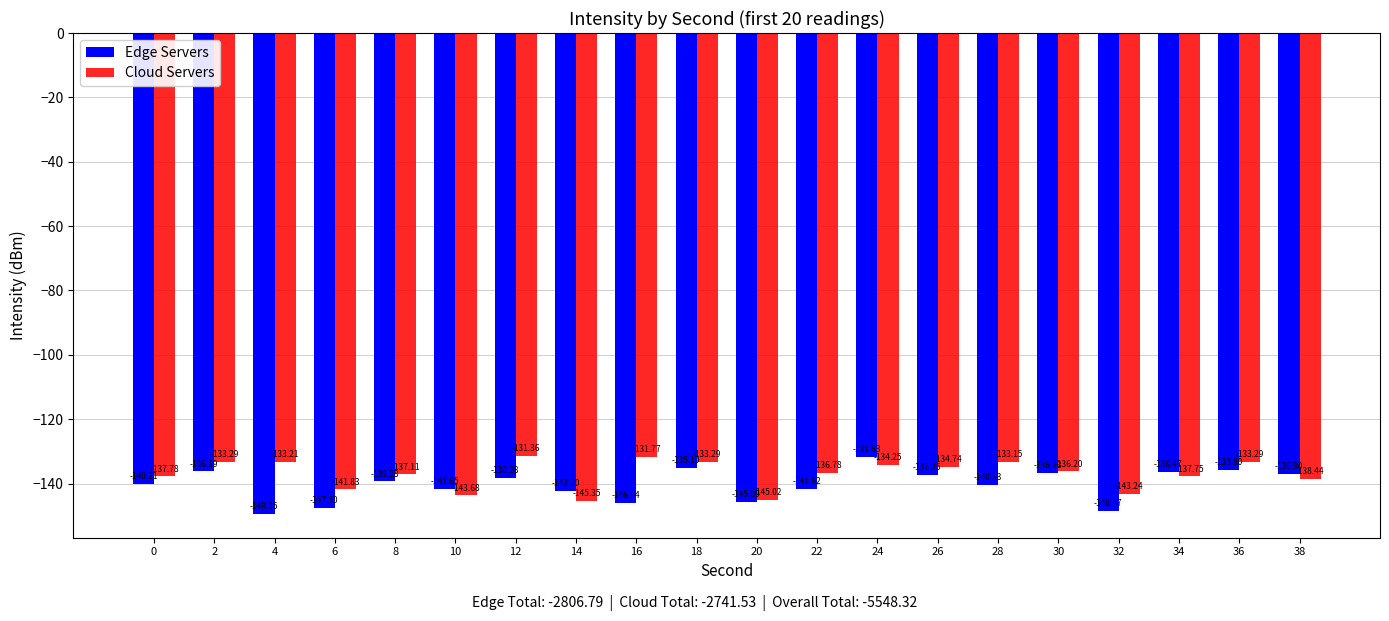

Which category has the highest value in the Edge Servers series?

24